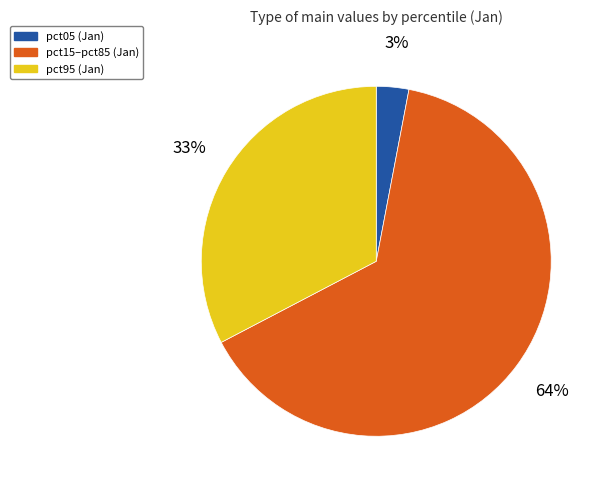

What percentage is the pct05 (Jan) slice, to the nearest percent?

3%